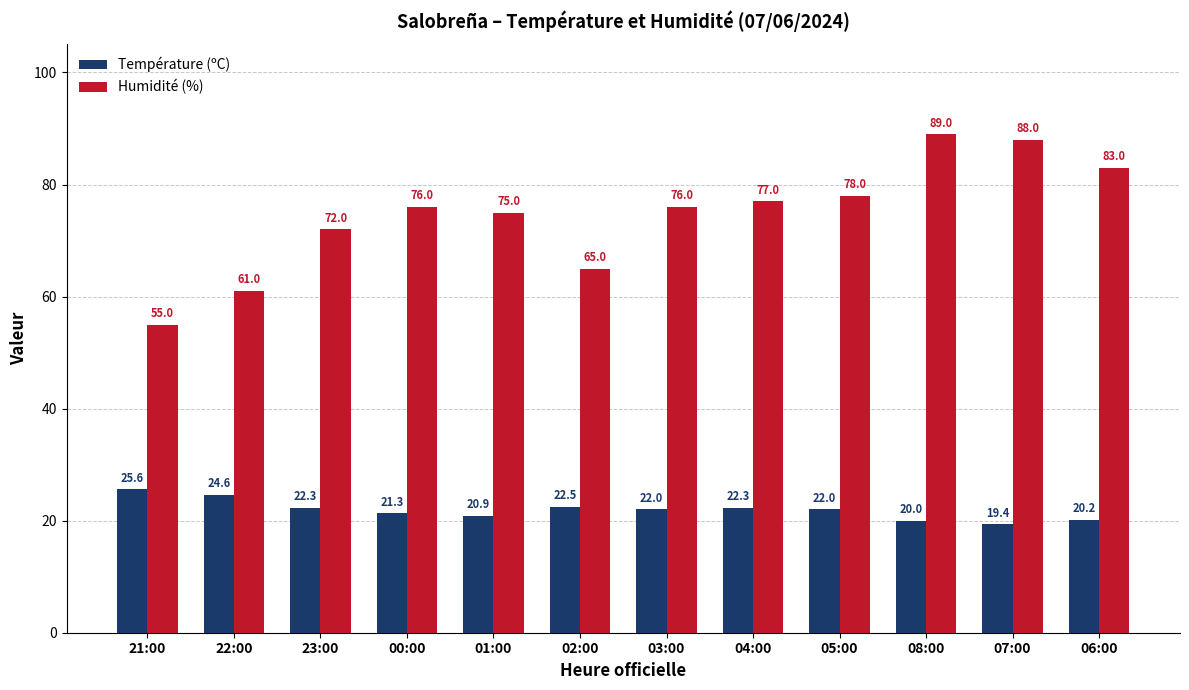

What is the label of the 10th bar from the left?

08:00